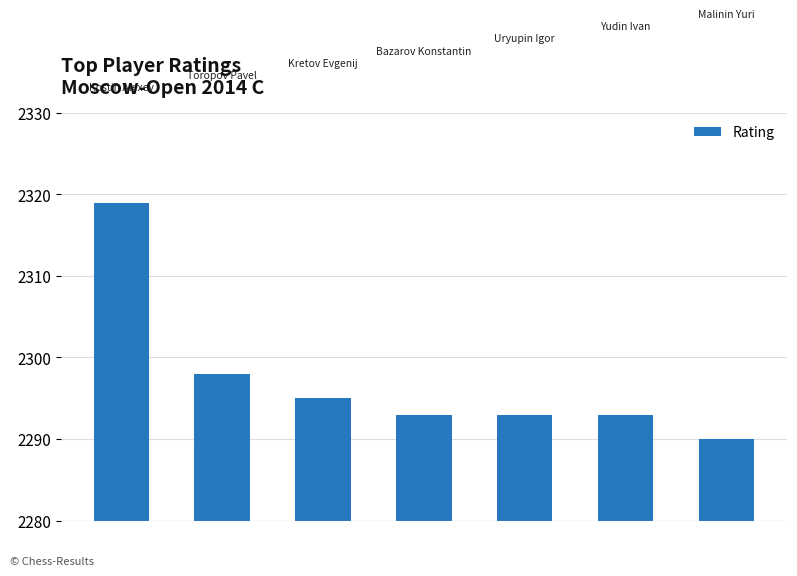

What is the value of the 4th bar from the left?

2293